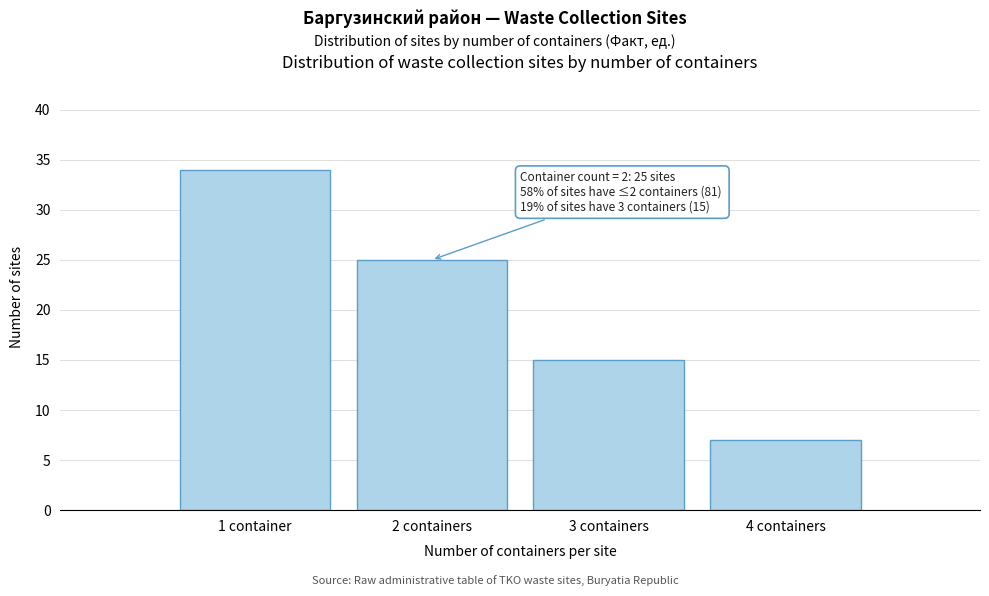

Reading left to right, transcribe all the data shown in this chart.

34	25	15	7